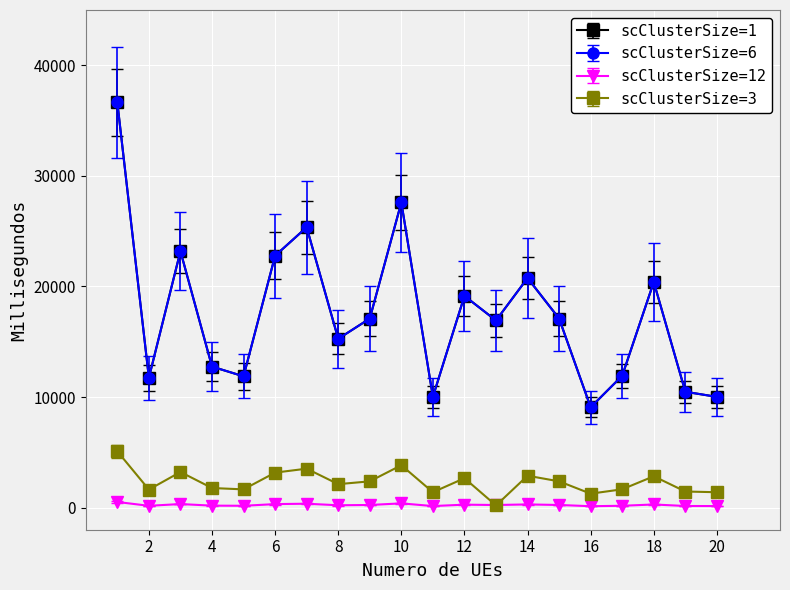

How many data points does each series have?

20